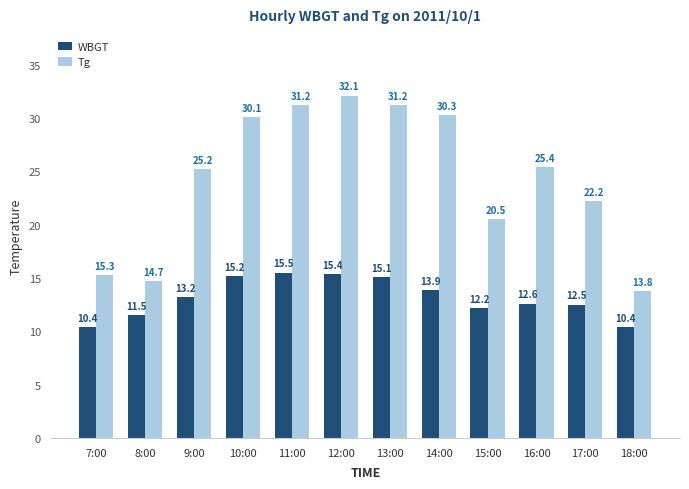

What is the sum of all WBGT values?

157.9